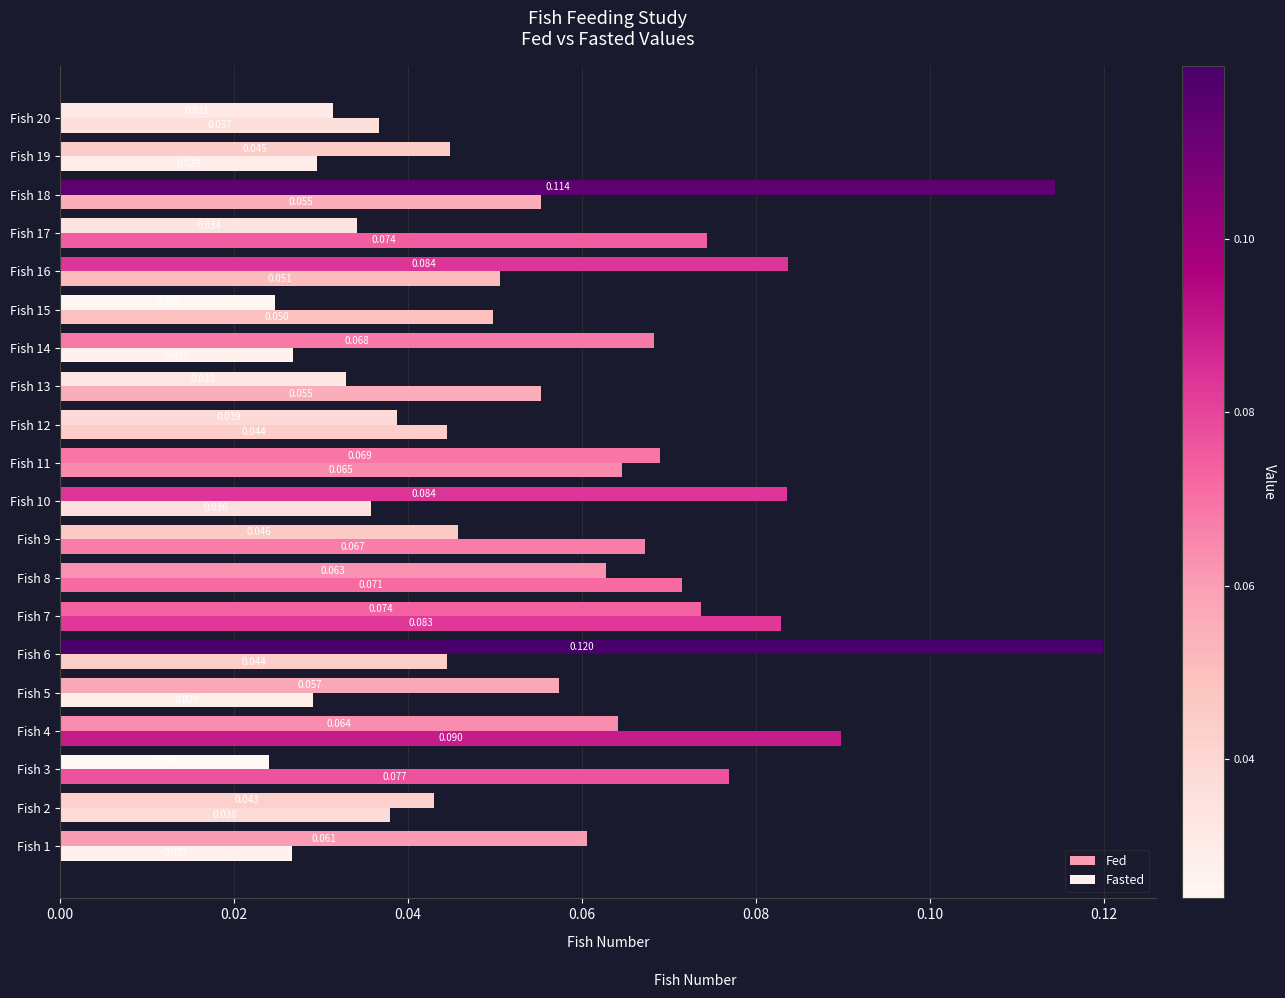

What is the sum of all Fasted values?

1.0